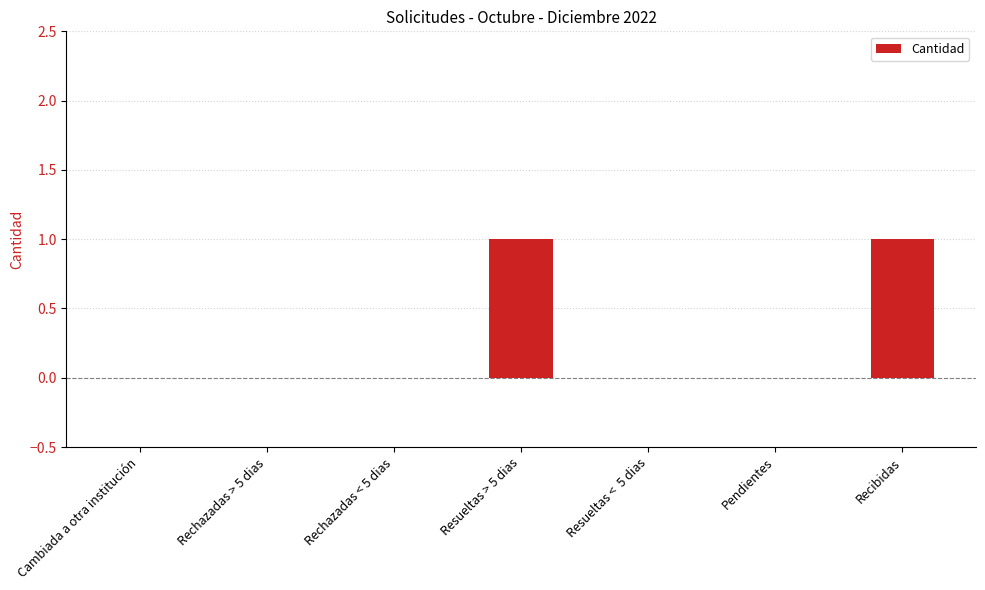

How many categories are shown in the chart?

7